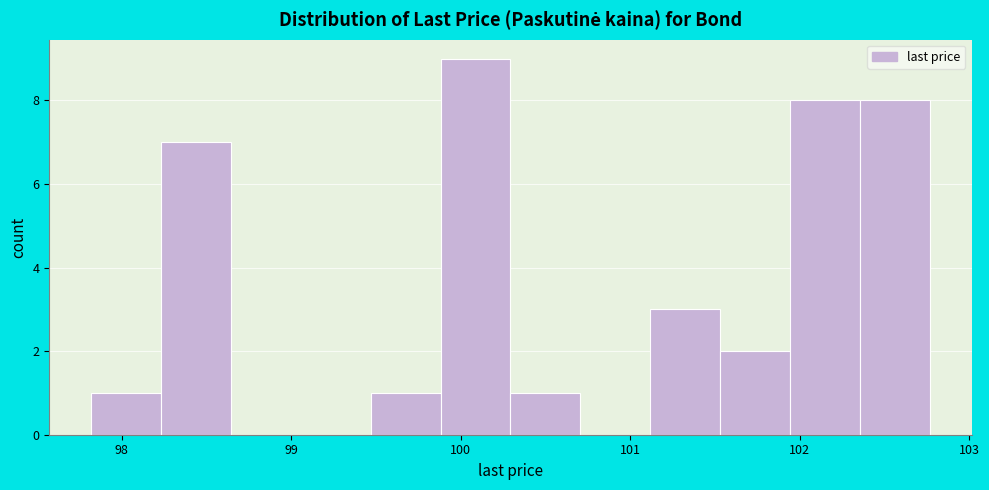

Reading left to right, list every bar in this chart as the range it spans on the x-axis followed by its height. Neither the bar edges nor the heights are printed on the chart, so give them approximately, as read against the axes.

97.8 to 98.2: 1
98.2 to 98.6: 7
98.6 to 99.1: 0
99.1 to 99.5: 0
99.5 to 99.9: 1
99.9 to 100.3: 9
100.3 to 100.7: 1
100.7 to 101.1: 0
101.1 to 101.5: 3
101.5 to 101.9: 2
101.9 to 102.4: 8
102.4 to 102.8: 8